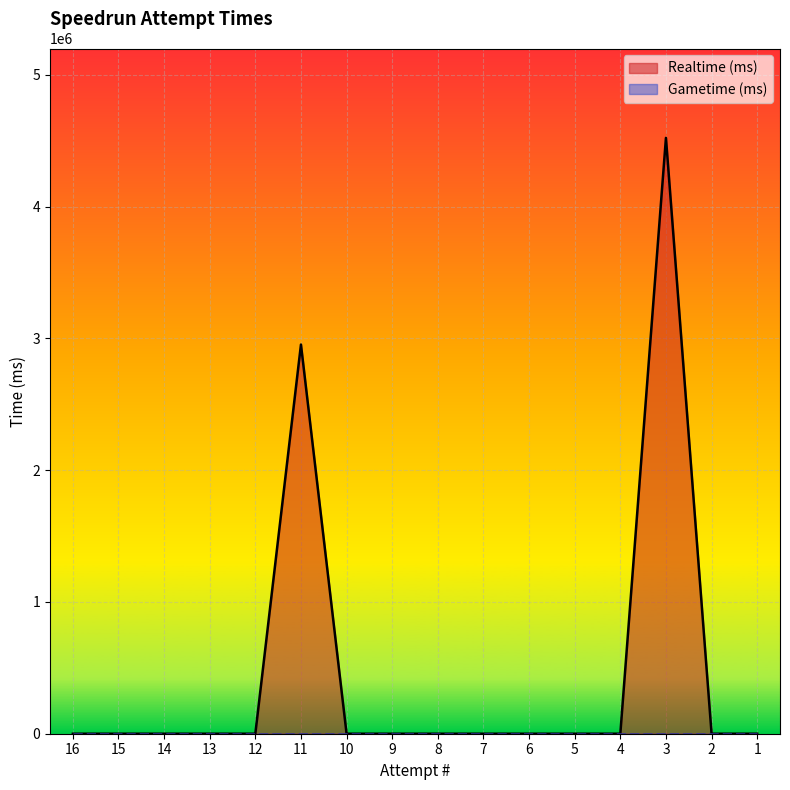

Does the chart display data point markers on the line(s)?

No